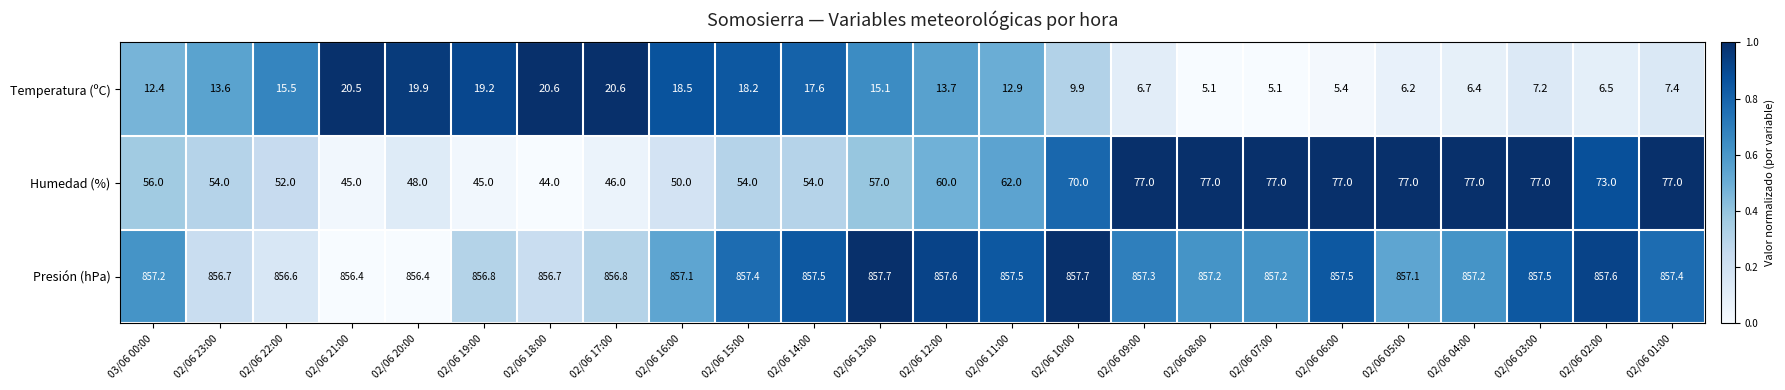

Read the Presión (hPa) value at 03/06 00:00.

857.2